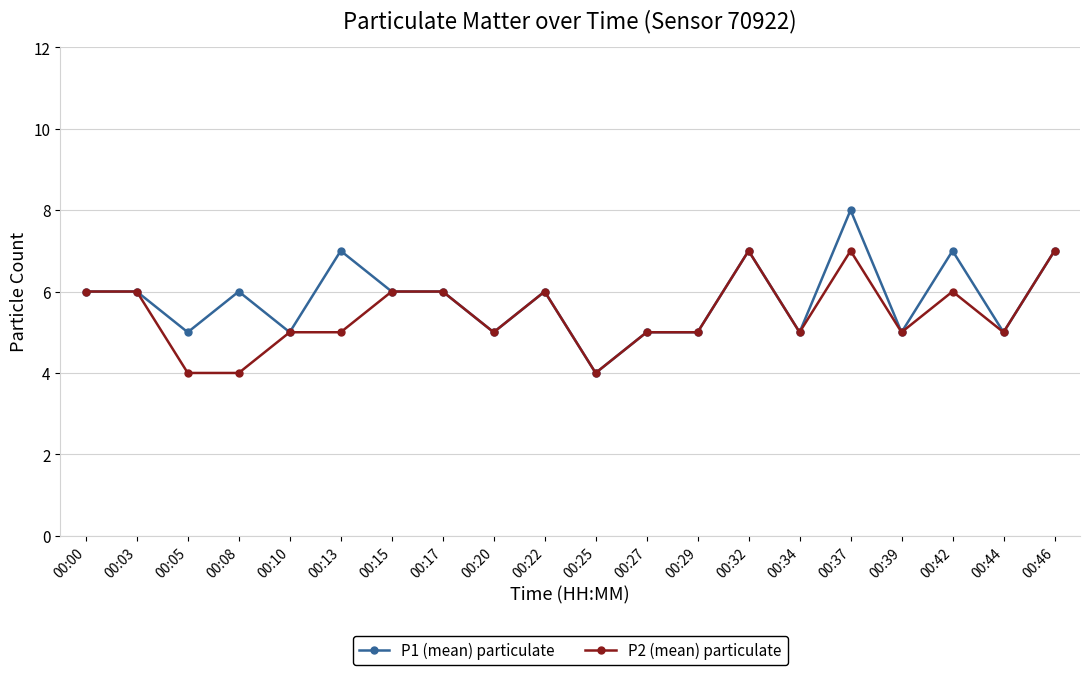

What is the minimum value shown in the chart?

4